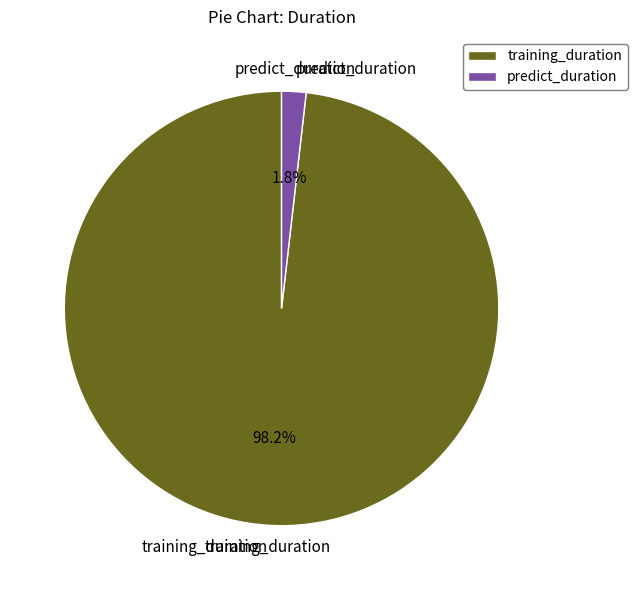

What is the largest slice in the pie chart?

training_duration